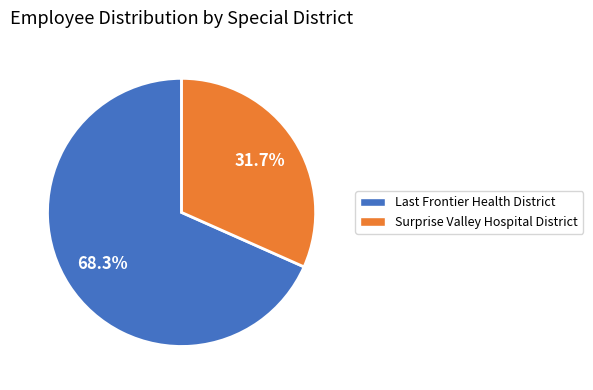

Is there a majority slice in this chart?

Yes